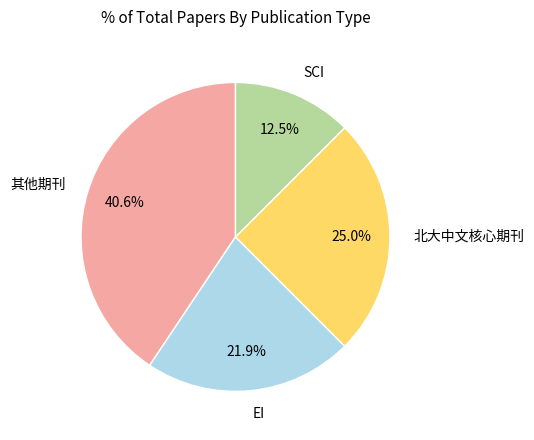

Is there any slice that represents more than half of the pie?

No